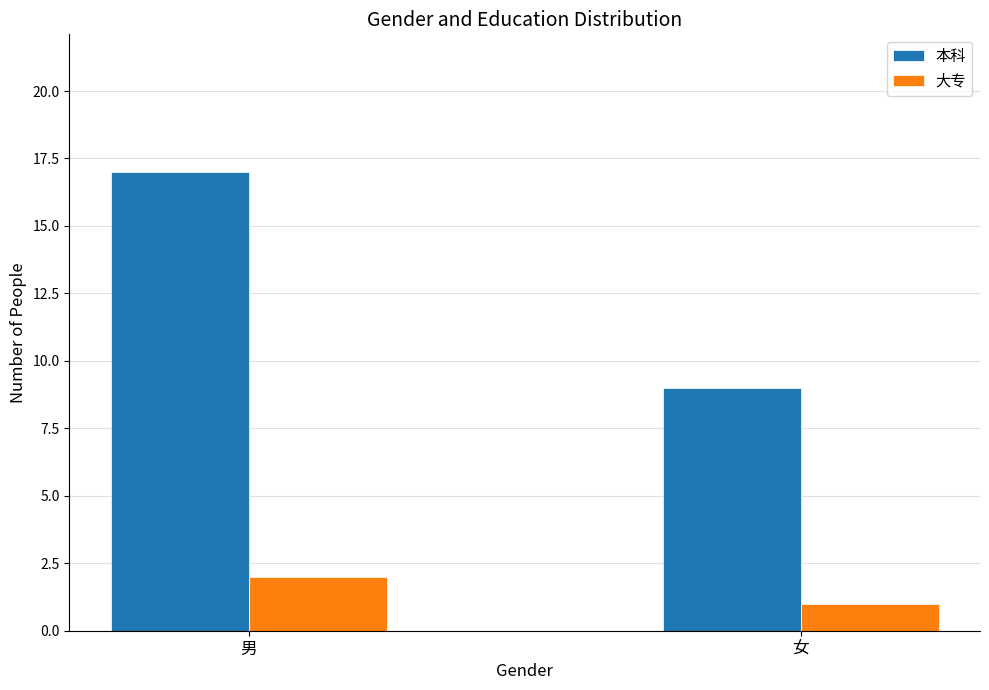

What are all the series names shown in the legend?

本科, 大专